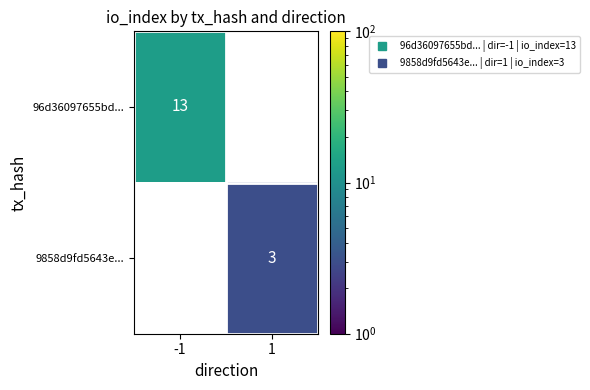

Reading right to left, extract all data points from this chart.

96d36097655bd...: 0	13
9858d9fd5643e...: 3	0